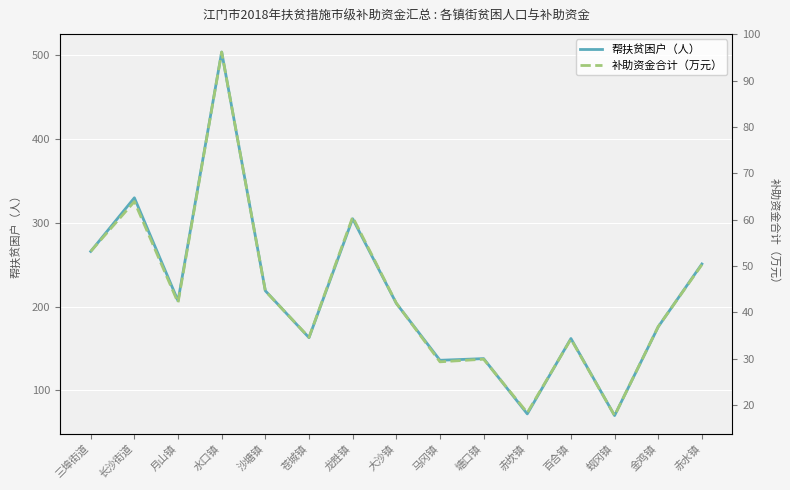

Which series has the widest spread of values?

帮扶贫困户（人）